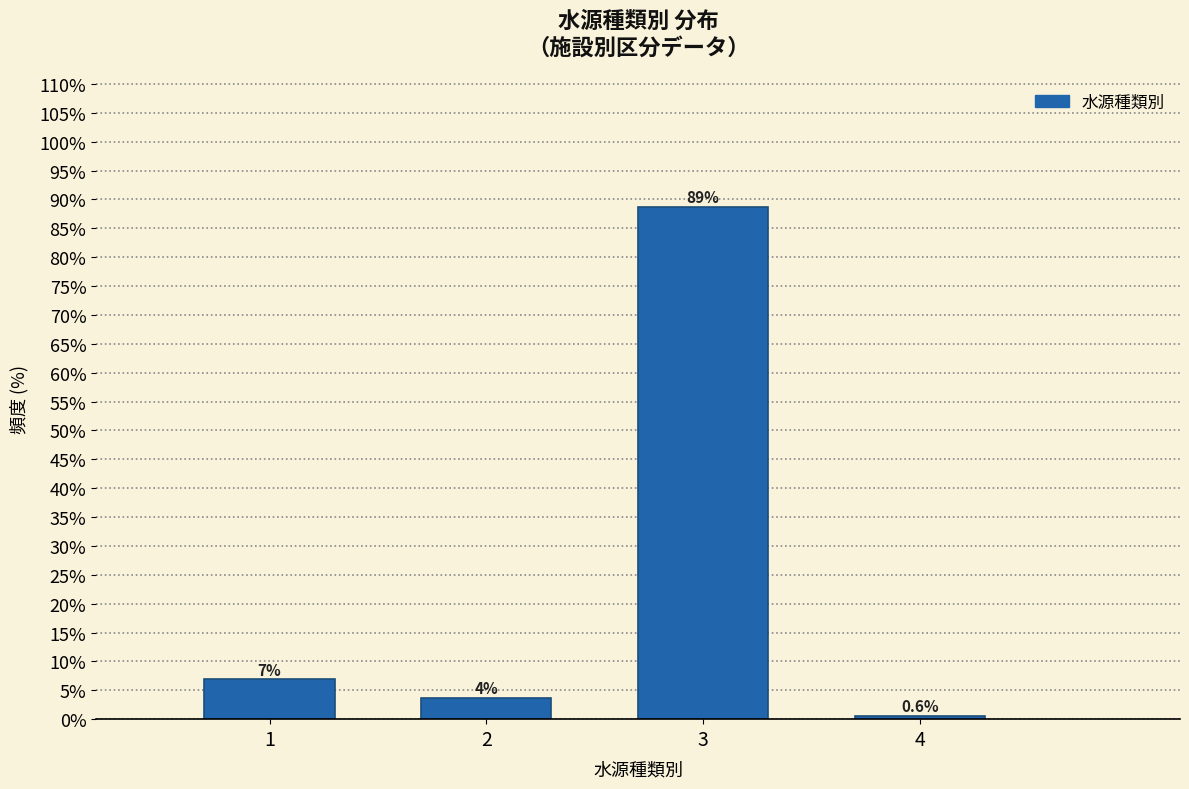

What is the approximate value at 3?

88.8